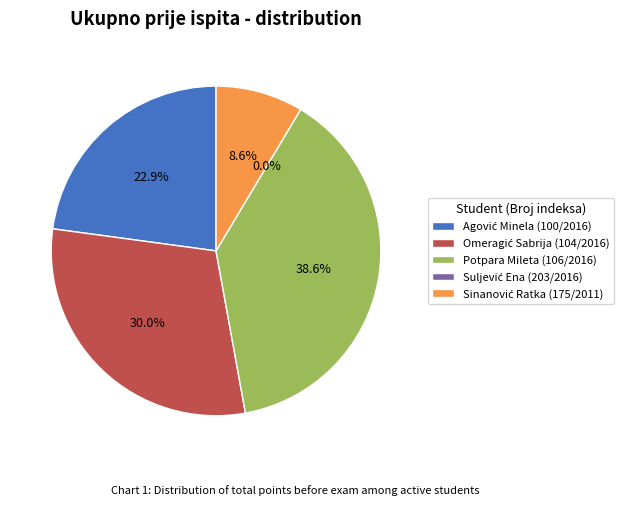

How much of the chart is everything except Potpara Mileta (106/2016)?

61.4%